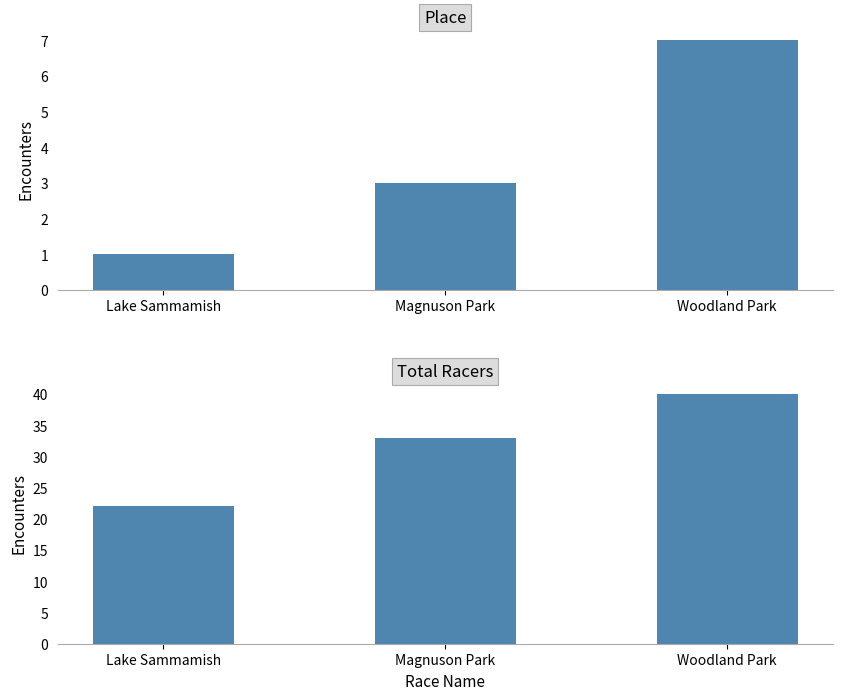

Is the value of Total Racers at Woodland Park greater than the value of Place at Magnuson Park?

Yes